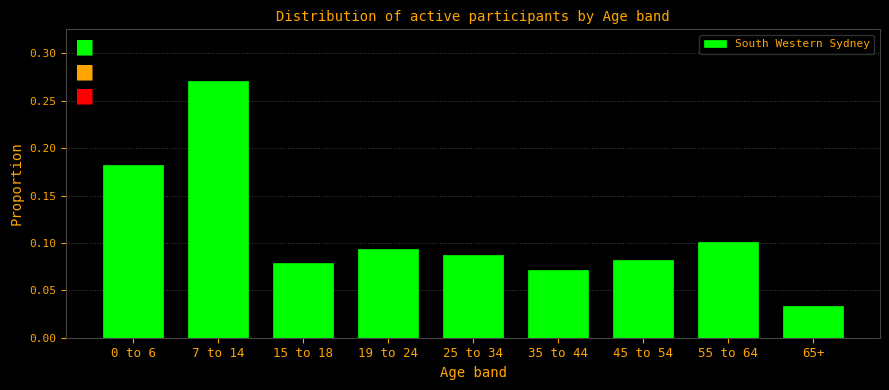

The value at 55 to 64 is 0.1. True or false?

True